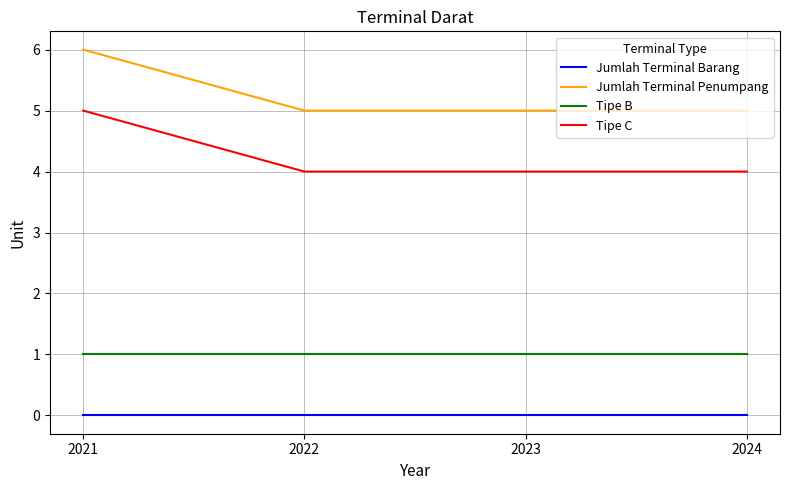

At which category is the sum across all series the highest?

2021